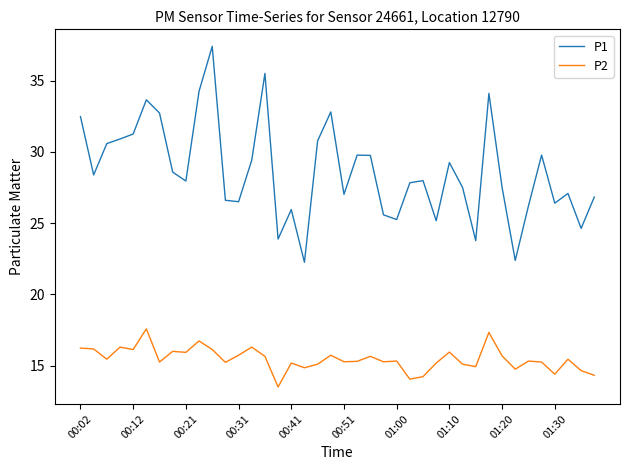

Which series has the largest total across all categories?

P1